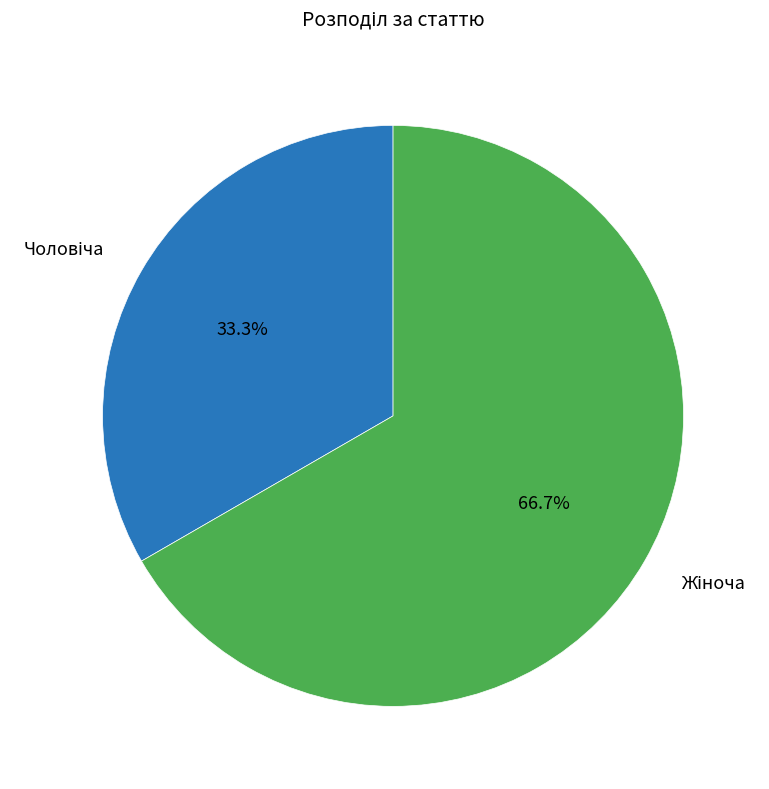

How many slices are in this pie chart?

2